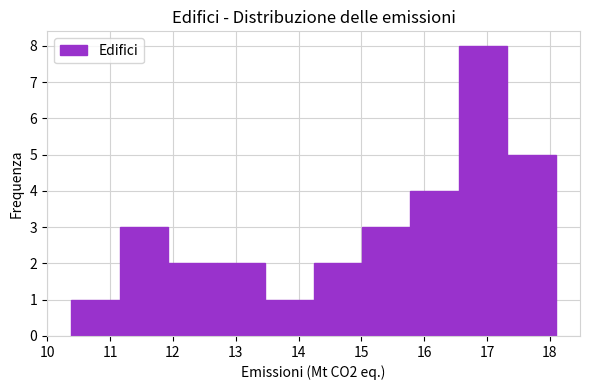

Reading left to right, list every bar in this chart as the range it spans on the x-axis followed by its height. Neither the bar edges nor the heights are printed on the chart, so give them approximately, as read against the axes.

10.4 to 11.2: 1
11.2 to 11.9: 3
11.9 to 12.7: 2
12.7 to 13.5: 2
13.5 to 14.2: 1
14.2 to 15.0: 2
15.0 to 15.8: 3
15.8 to 16.6: 4
16.6 to 17.3: 8
17.3 to 18.1: 5